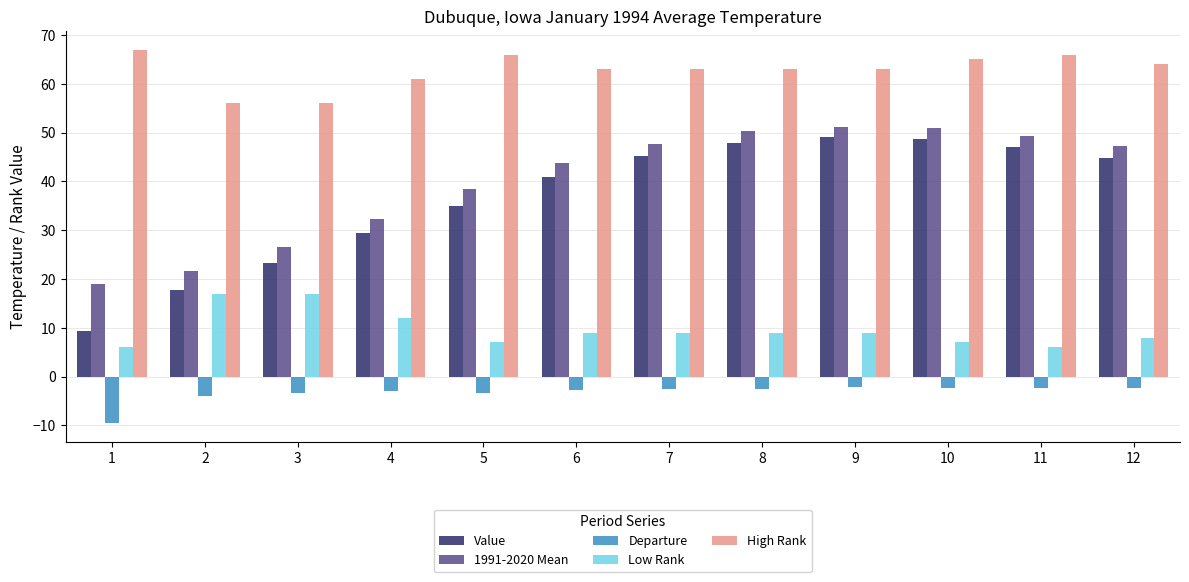

What is the highest value of the Value series?

49.1